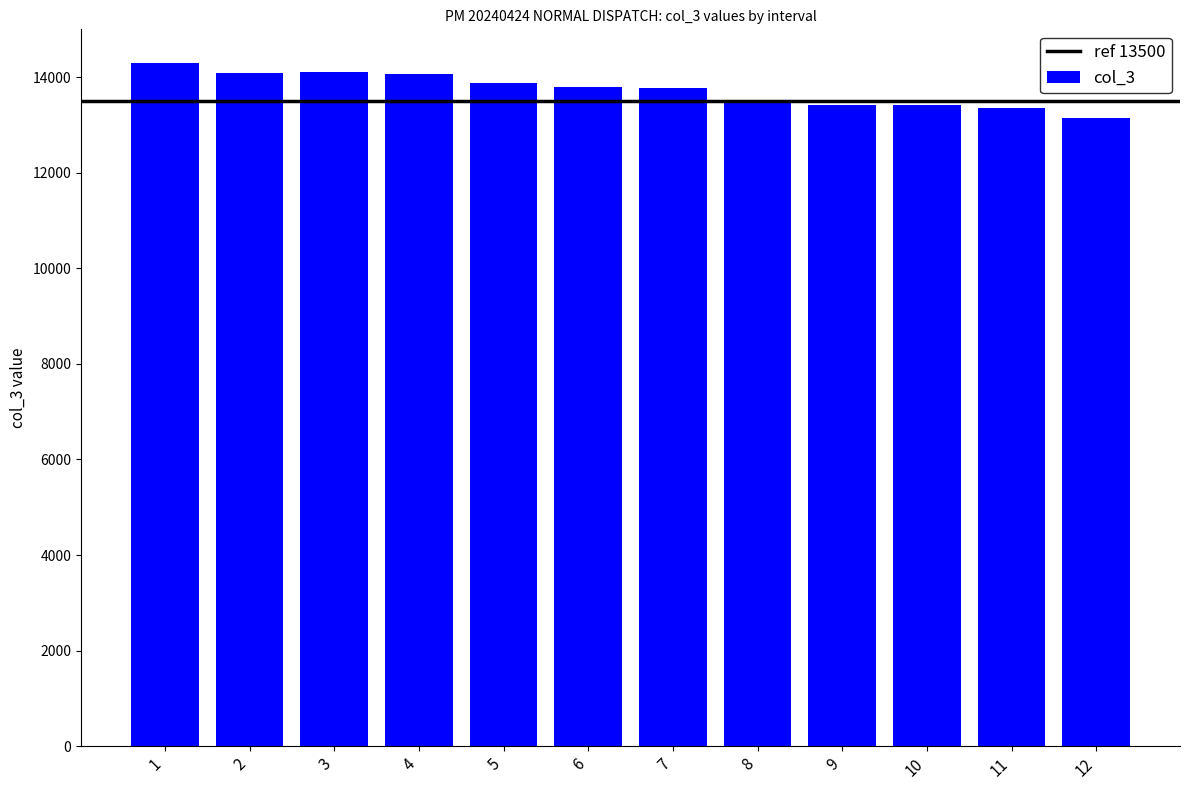

Approximately how many times larger is the value at 2 compared to 10?

1.0